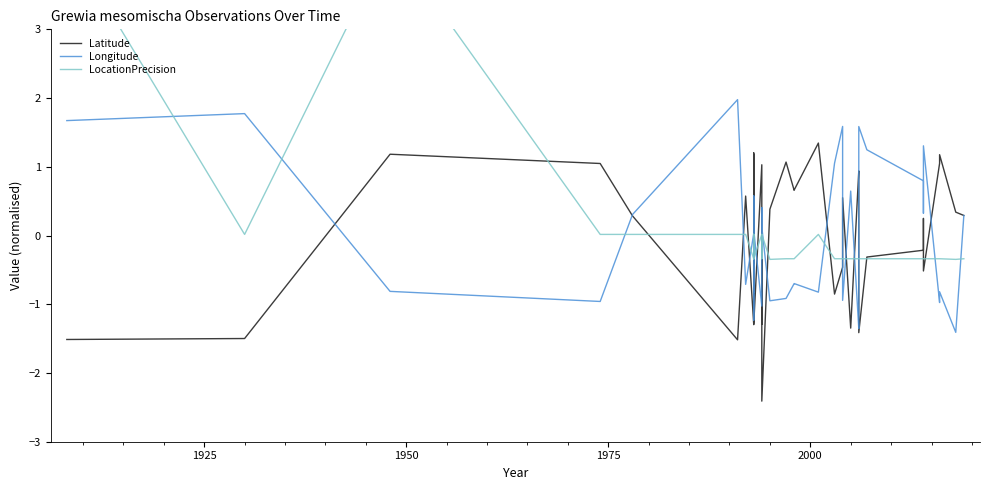

Does the chart have visible grid lines?

No